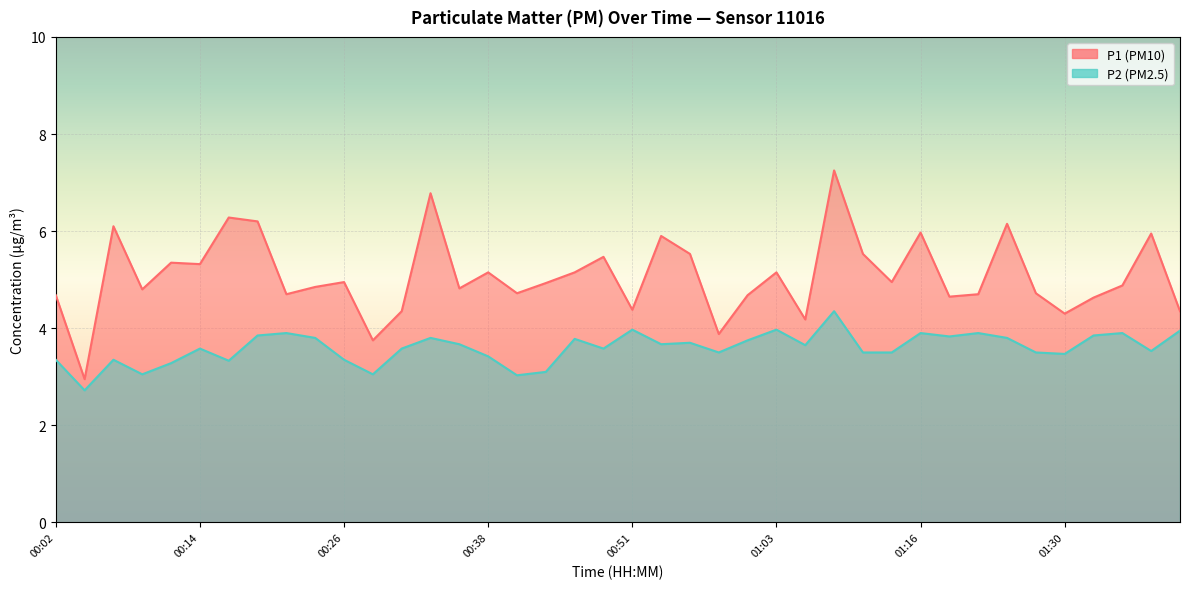

What is the label of the 18th point from the left?

00:43